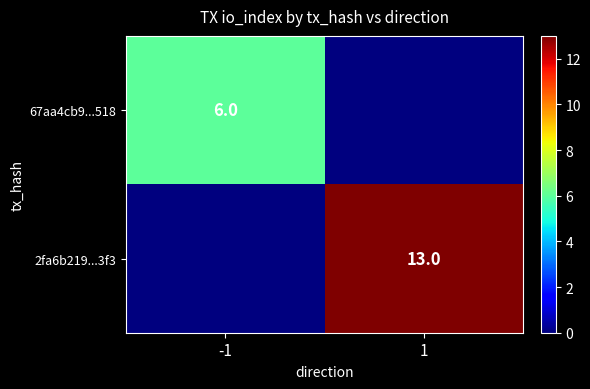

Is it true that 67aa4cb9...518 equals 1 at -1?

False